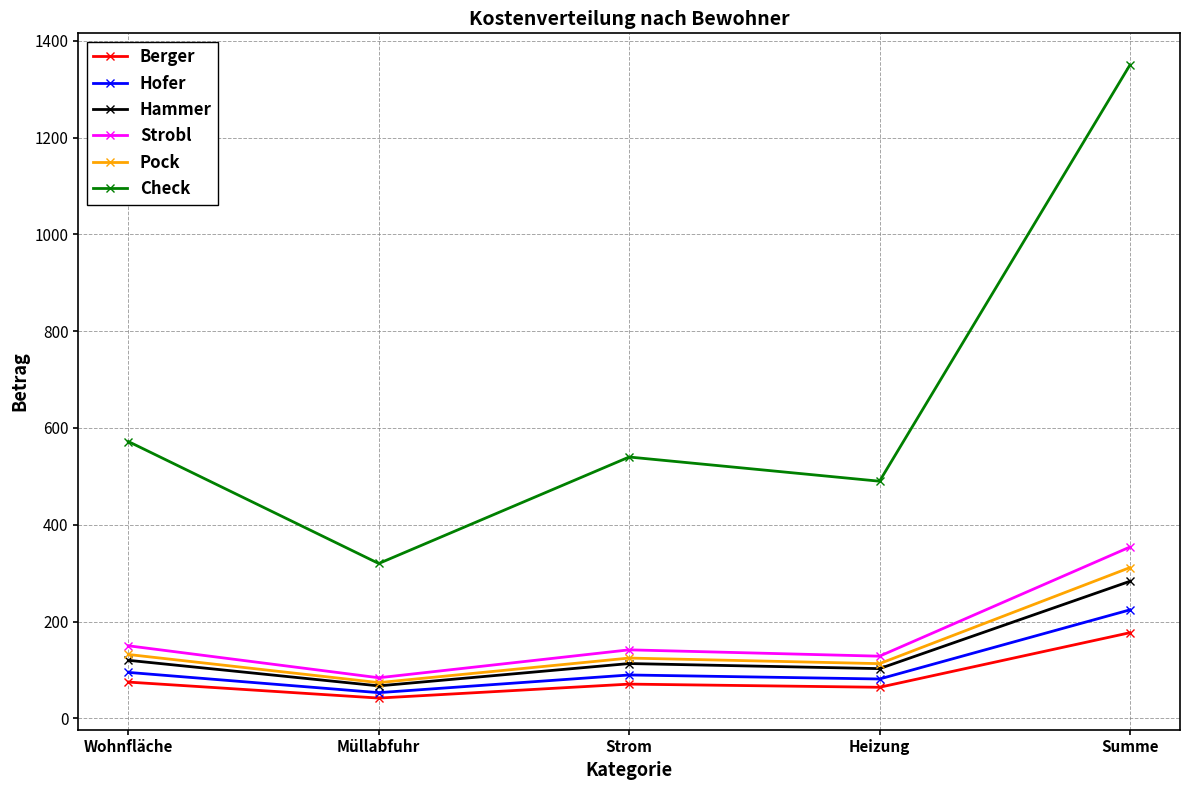

True or false: Strobl and Hammer intersect in this chart.

False